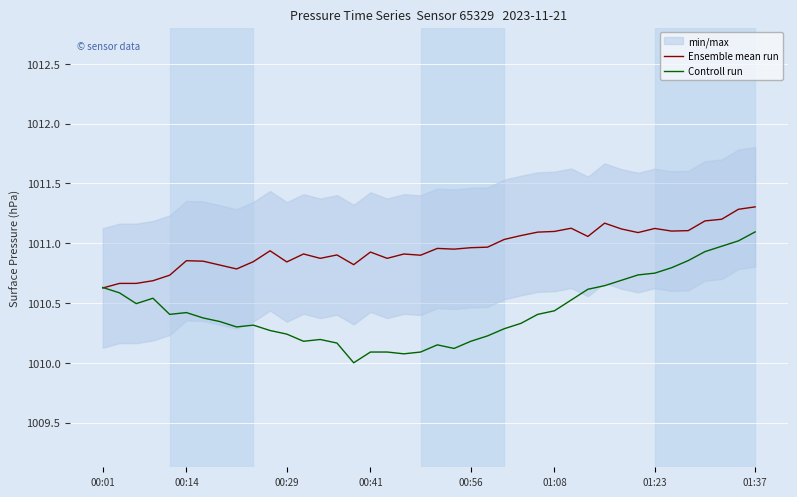

What is the value of the Ensemble mean run point at the 23rd from the left?

1011.0